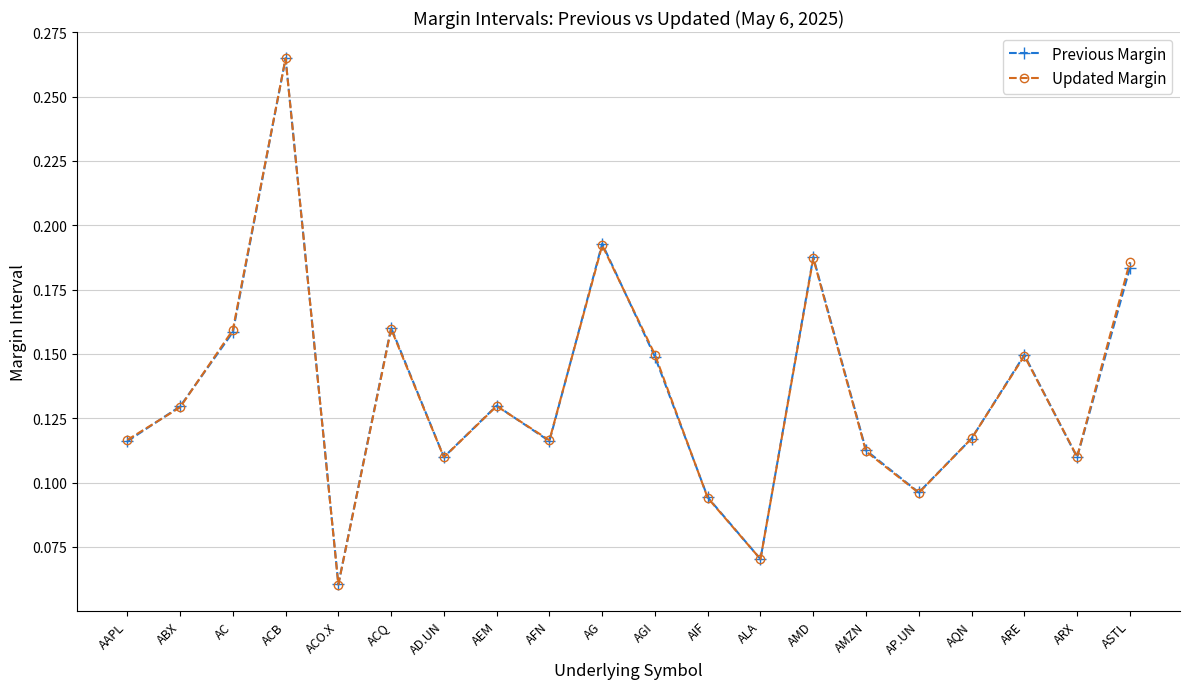

What is the total value across all series at AMD?

0.4